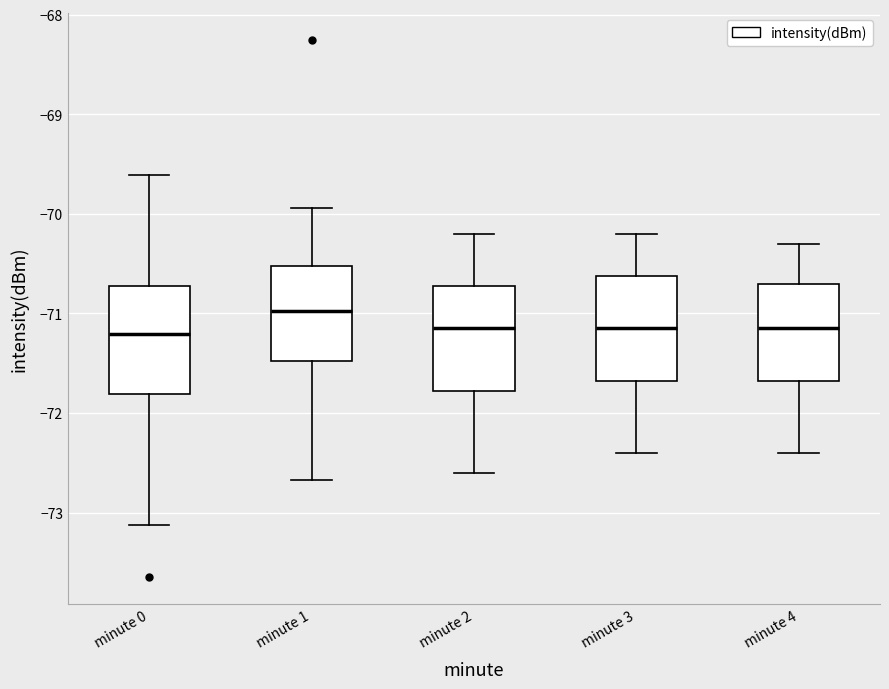

Reading left to right, read every box against the y-axis: the position of its median line, the range the box covers, and the ends of its whiskers. The values are not printed on the chart, so give them approximately, as read against the axis.

minute 0: median -71.2, box -71.8 to -70.7, whiskers -73.1 to -69.6
minute 1: median -71.0, box -71.5 to -70.5, whiskers -72.7 to -69.9
minute 2: median -71.1, box -71.8 to -70.7, whiskers -72.6 to -70.2
minute 3: median -71.1, box -71.7 to -70.6, whiskers -72.4 to -70.2
minute 4: median -71.1, box -71.7 to -70.7, whiskers -72.4 to -70.3